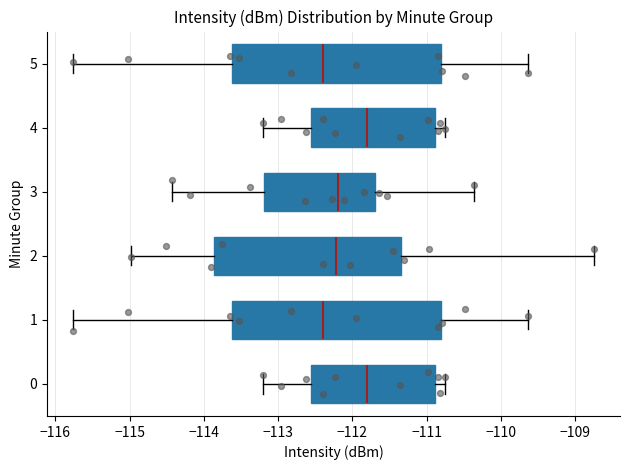

Reading bottom to top, read every box against the x-axis: the position of its median line, the range the box covers, and the ends of its whiskers. The values are not printed on the chart, so give them approximately, as read against the axis.

0: median -111.8, box -112.6 to -110.9, whiskers -113.2 to -110.7
1: median -112.4, box -113.6 to -110.8, whiskers -115.8 to -109.6
2: median -112.2, box -113.9 to -111.3, whiskers -115.0 to -108.7
3: median -112.2, box -113.2 to -111.7, whiskers -114.4 to -110.4
4: median -111.8, box -112.6 to -110.9, whiskers -113.2 to -110.7
5: median -112.4, box -113.6 to -110.8, whiskers -115.8 to -109.6